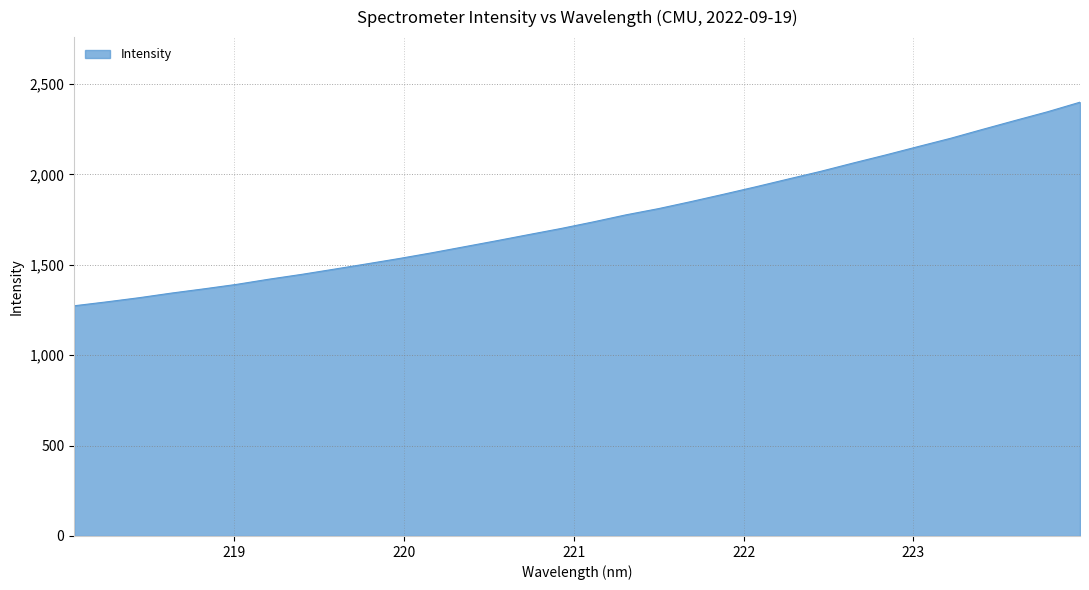

What is the difference between the maximum and minimum values?

1126.5